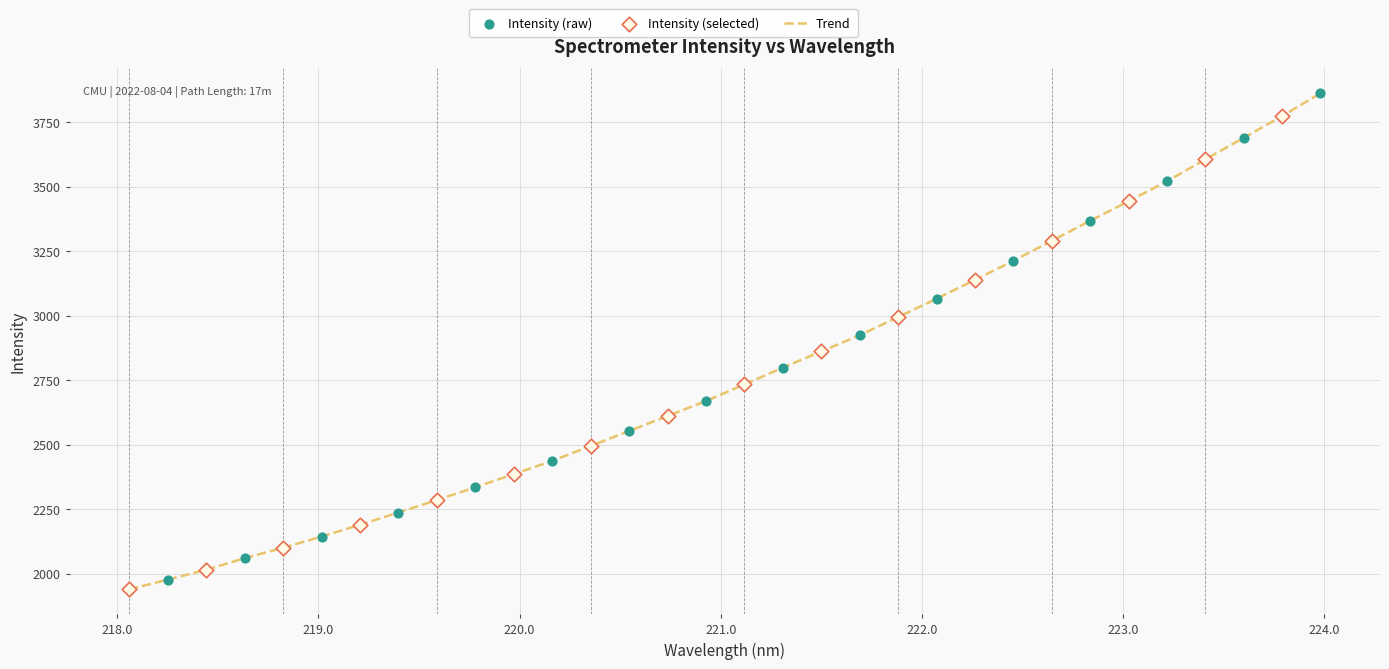

What is the difference between the maximum and minimum values?

1923.4